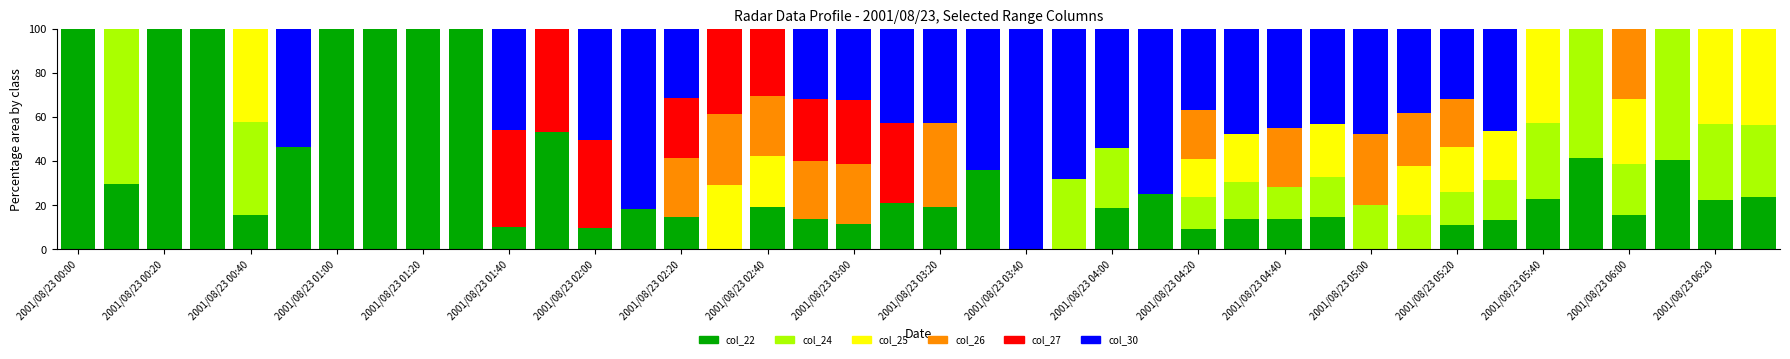

Which series has the largest total across all categories?

col_22